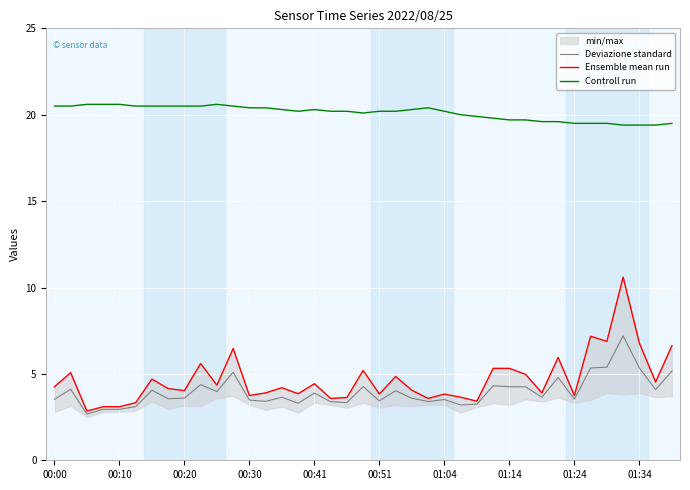

At how many categories does at least one series exceed 12?

39